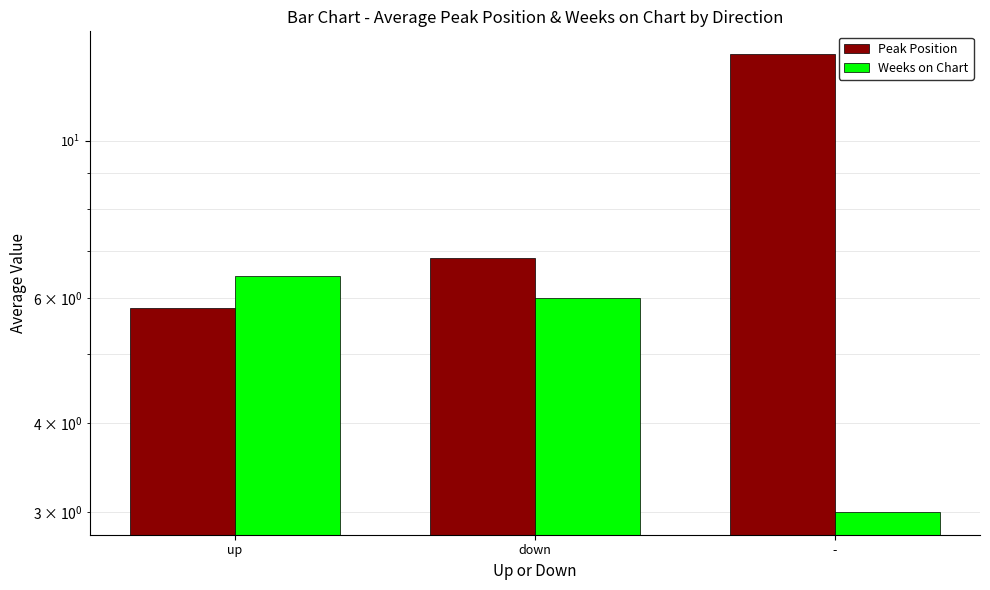

At how many categories does at least one series exceed 10?

1